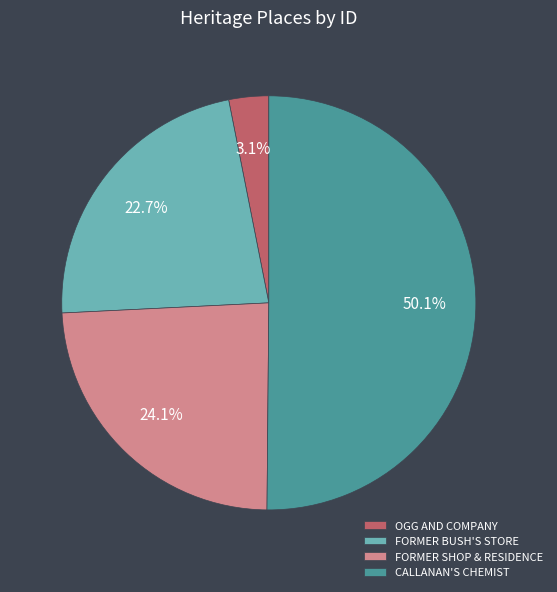

Approximately how many times larger is the value at FORMER BUSH'S STORE compared to OGG AND COMPANY?

7.3